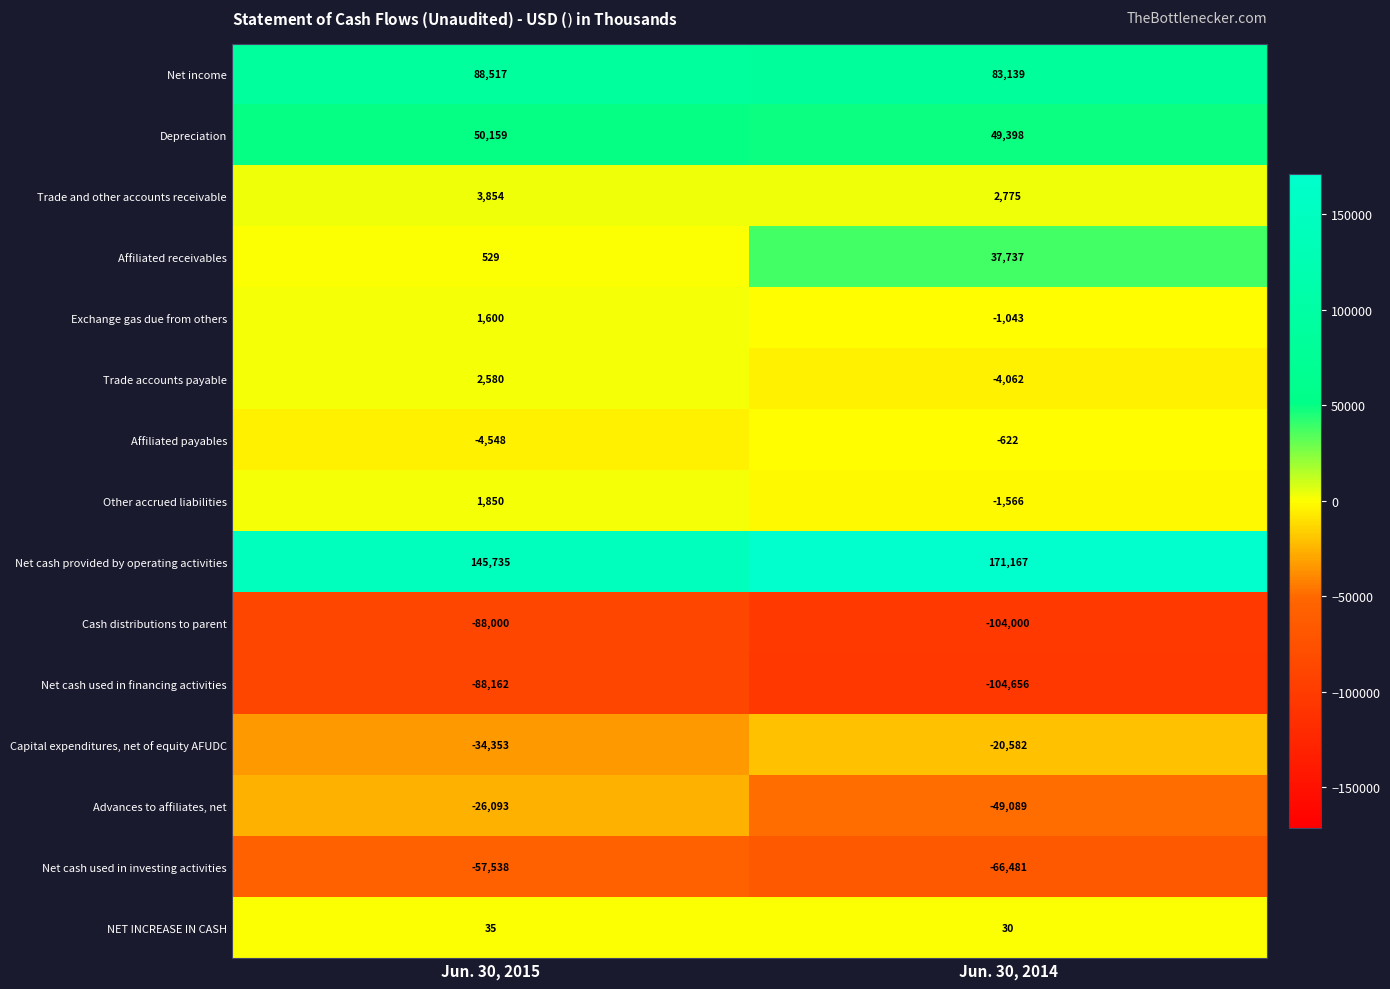

Rank the series by their maximum value, from highest to lowest.

Net cash provided by operating activities, Net income, Depreciation, Affiliated receivables, Trade and other accounts receivable, Trade accounts payable, Other accrued liabilities, Exchange gas due from others, NET INCREASE IN CASH, Affiliated payables, Capital expenditures, net of equity AFUDC, Advances to affiliates, net, Net cash used in investing activities, Cash distributions to parent, Net cash used in financing activities